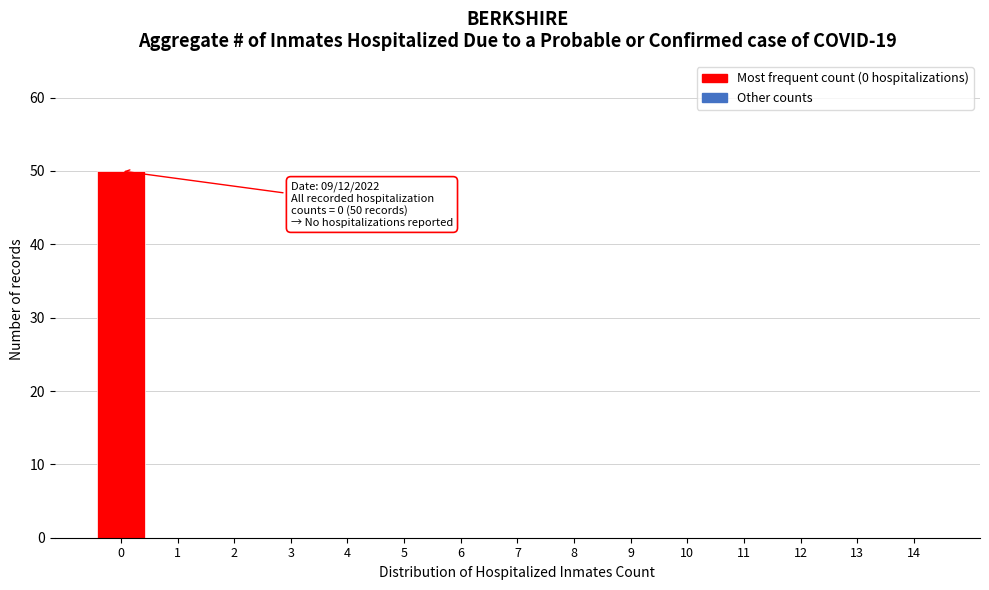

Reading right to left, extract all data points from this chart.

14=0	13=0	12=0	11=0	10=0	9=0	8=0	7=0	6=0	5=0	4=0	3=0	2=0	1=0	0=50